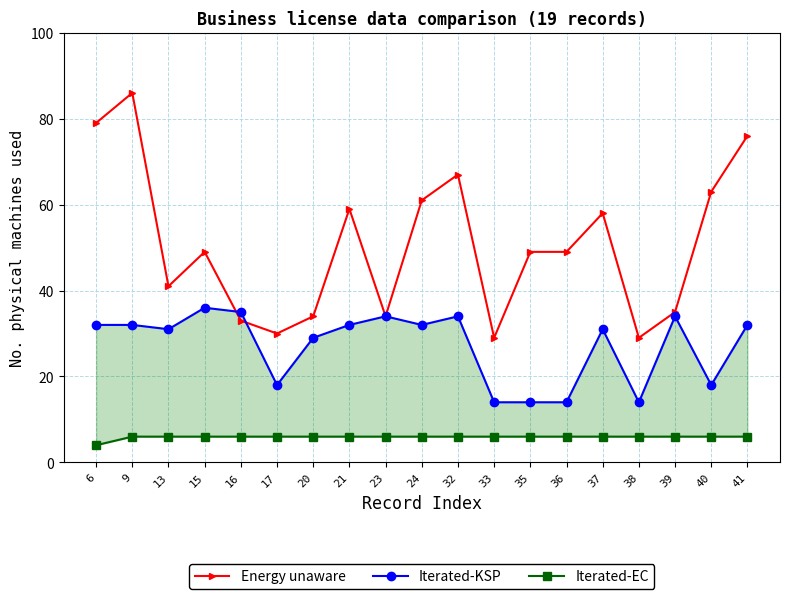

List the series in order of their peak value, highest first.

Energy unaware, Iterated-KSP, Iterated-EC